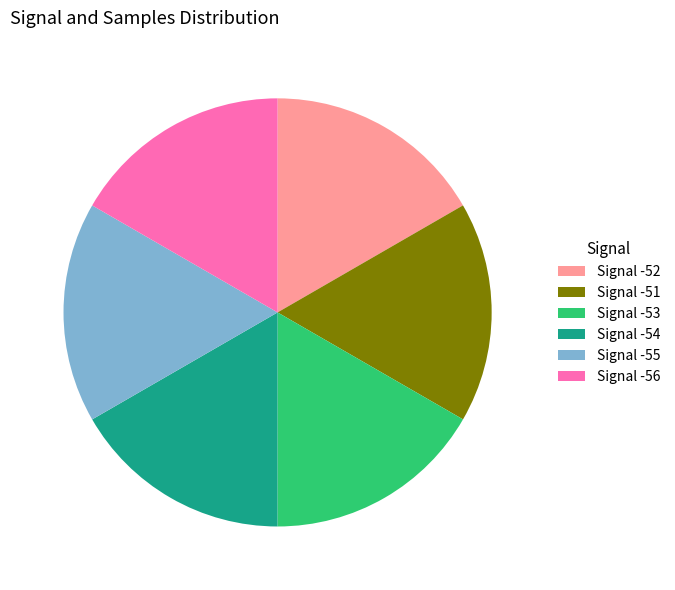

Approximately how many times larger is the value at Signal -51 compared to Signal -55?

1.0